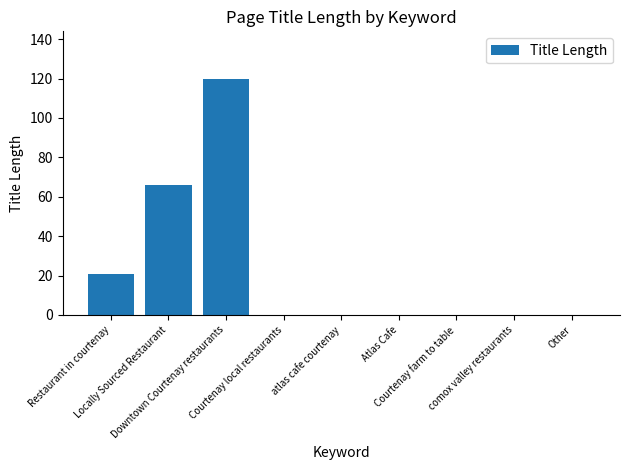

What is the sum of all values?

207